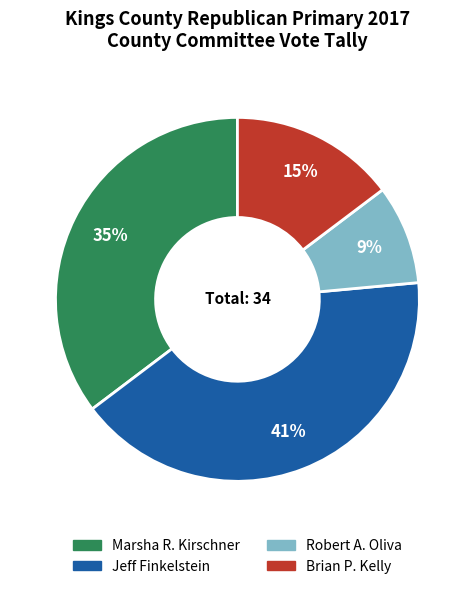

Which slice is the smallest?

Robert A. Oliva